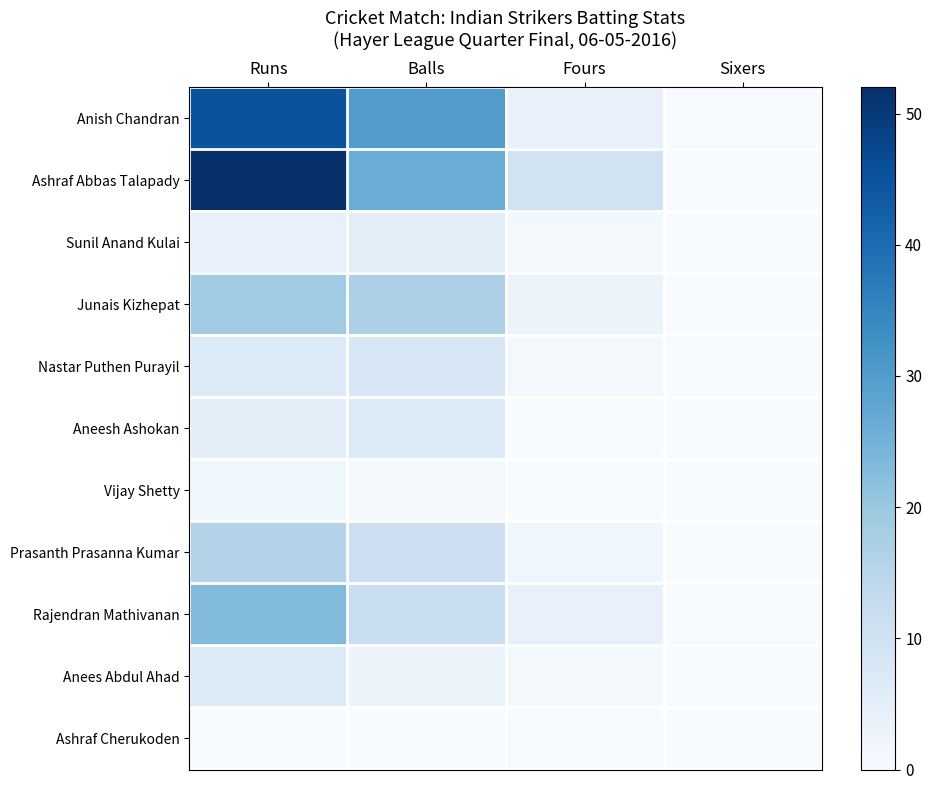

Reading right to left, what are all the values shown in this chart?

Anish Chandran: Sixers=0	Fours=4	Balls=30	Runs=45
Ashraf Abbas Talapady: Sixers=0	Fours=10	Balls=26	Runs=52
Sunil Anand Kulai: Sixers=0	Fours=1	Balls=5	Runs=4
Junais Kizhepat: Sixers=0	Fours=3	Balls=17	Runs=19
Nastar Puthen Purayil: Sixers=0	Fours=1	Balls=8	Runs=7
Aneesh Ashokan: Sixers=0	Fours=0	Balls=7	Runs=5
Vijay Shetty: Sixers=0	Fours=0	Balls=1	Runs=2
Prasanth Prasanna Kumar: Sixers=0	Fours=2	Balls=11	Runs=16
Rajendran Mathivanan: Sixers=0	Fours=4	Balls=12	Runs=23
Anees Abdul Ahad: Sixers=0	Fours=1	Balls=3	Runs=7
Ashraf Cherukoden: Sixers=0	Fours=0	Balls=0	Runs=0